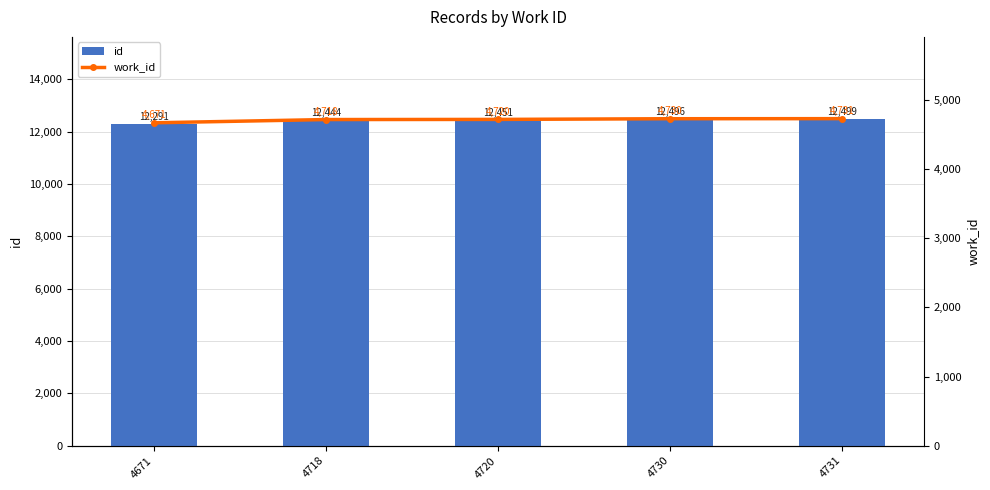

Which category has the highest value in the id series?

4731